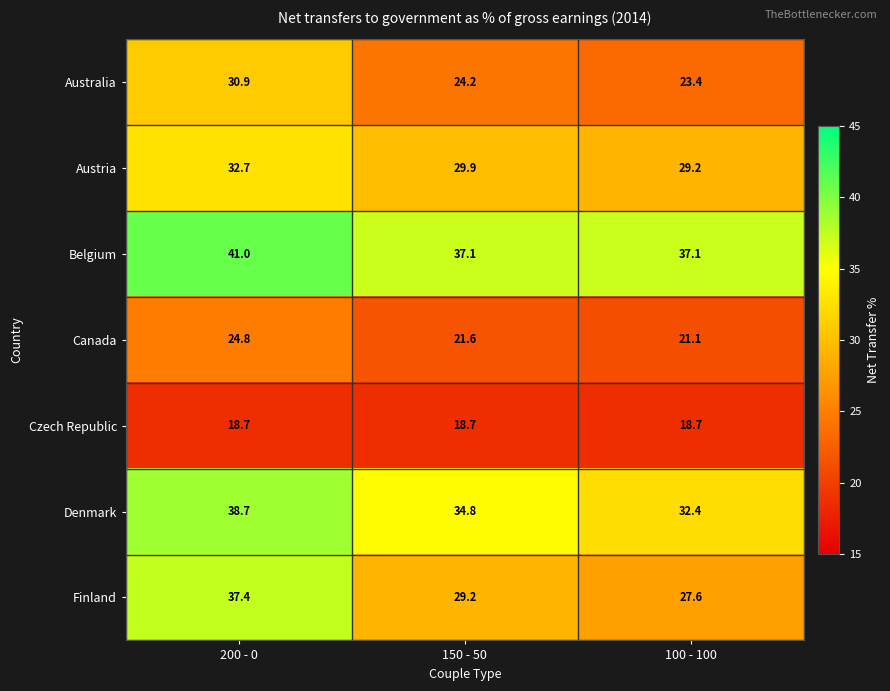

At how many categories does at least one series exceed 27?

3